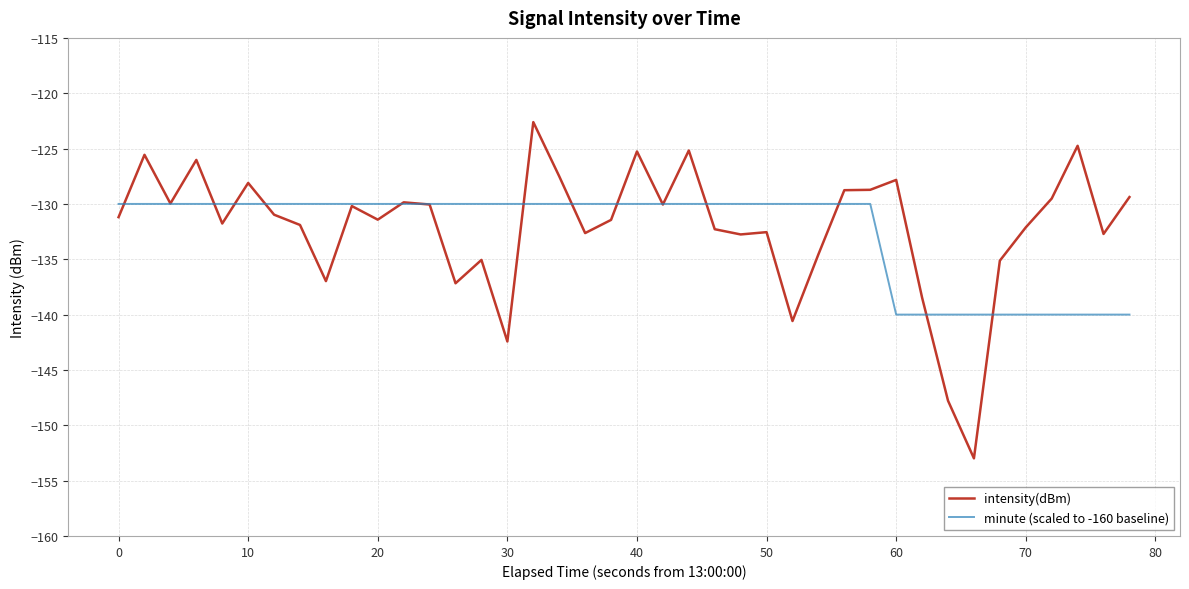

Which series has the largest range (max minus min)?

intensity(dBm)